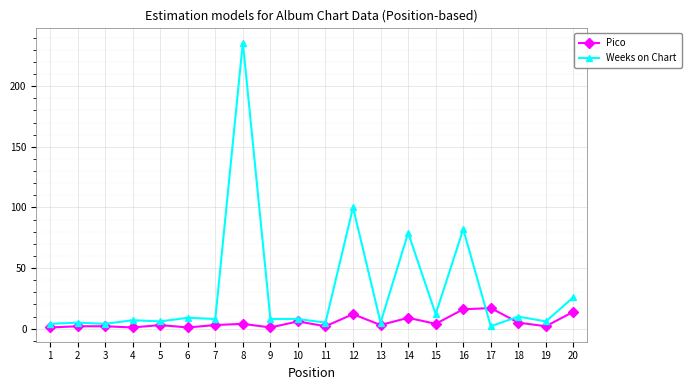

True or false: Weeks on Chart has more than 2 interior local peaks.

True